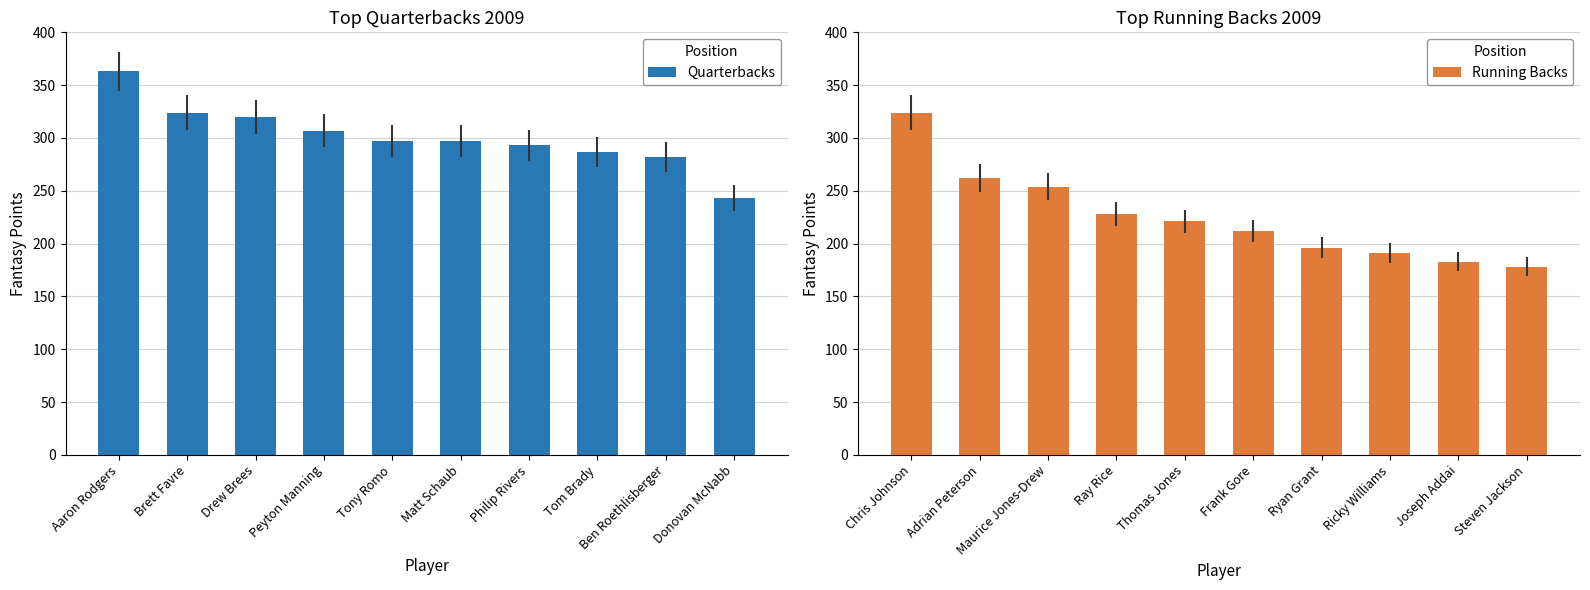

Reading left to right, what are all the values shown in this chart?

Quarterbacks: 363	324	320	307	297	297	293	287	282	243
Running Backs: 324	262	254	228	221	212	196	191	183	178